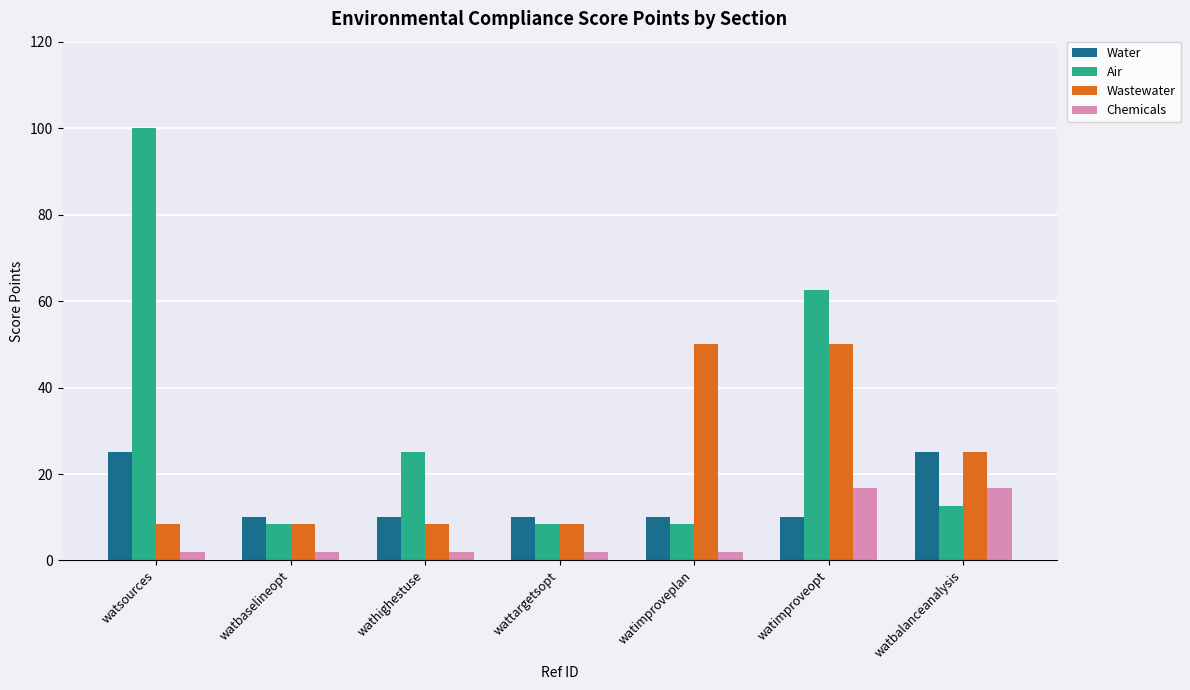

Which series has the widest spread of values?

Air